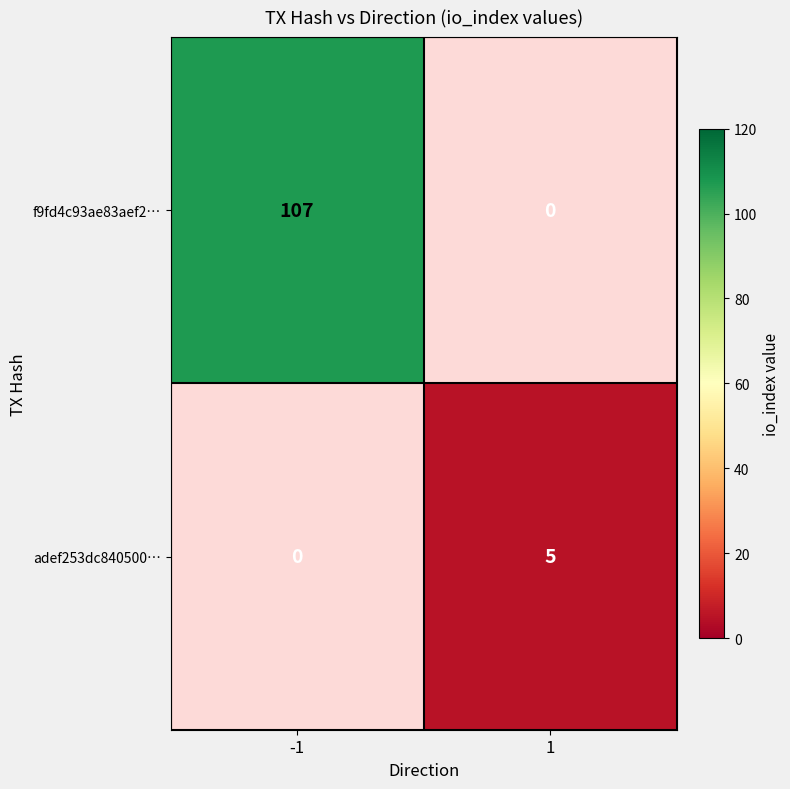

Is the value of adef253dc840500… at 1 greater than the value of f9fd4c93ae83aef2… at -1?

No